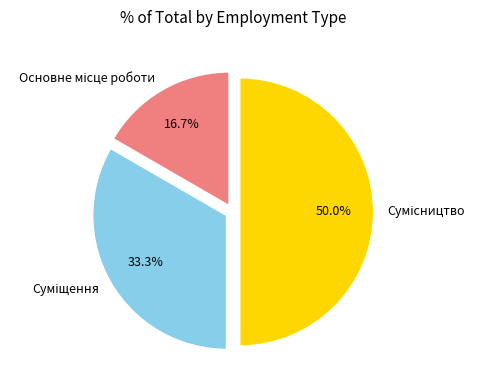

How many slices are in this pie chart?

3